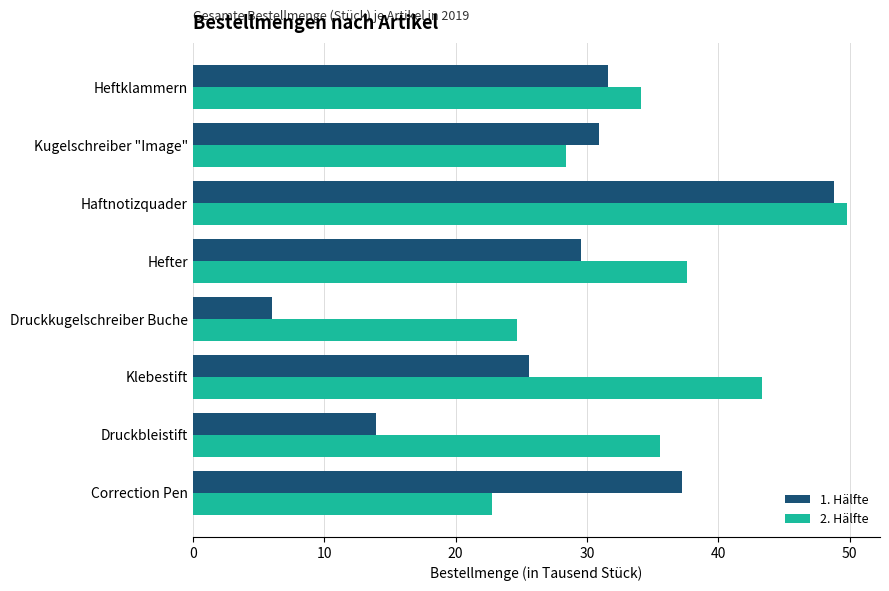

Is the value of 1. Hälfte at Kugelschreiber "Image" greater than the value of 2. Hälfte at Hefter?

No